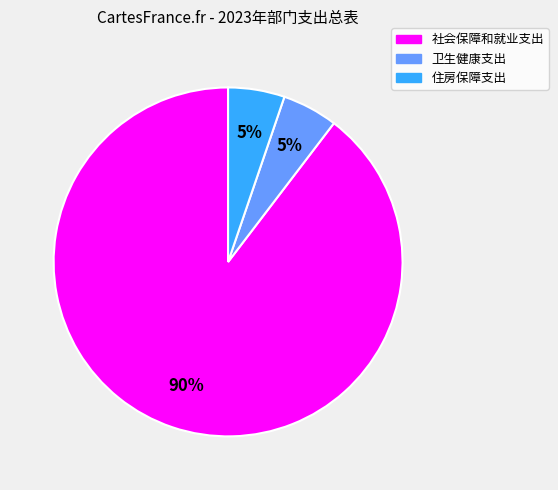

Is the sum of 社会保障和就业支出 and 卫生健康支出 greater than half?

Yes